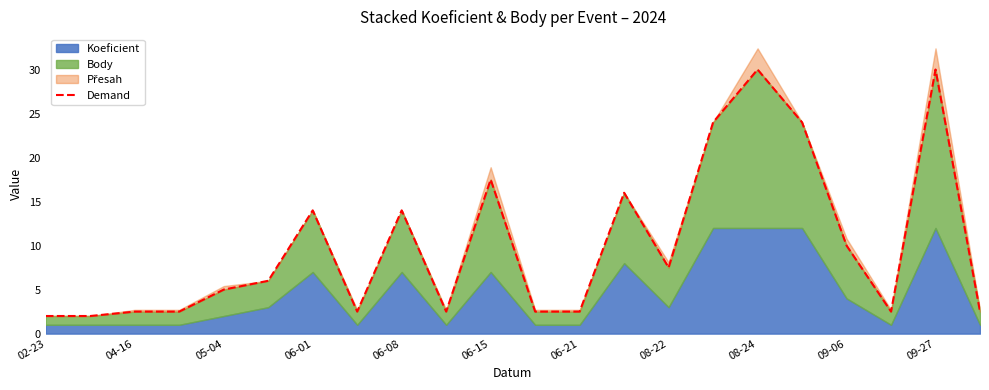

The chart shows a value of 5.5 at 17. True or false?

False